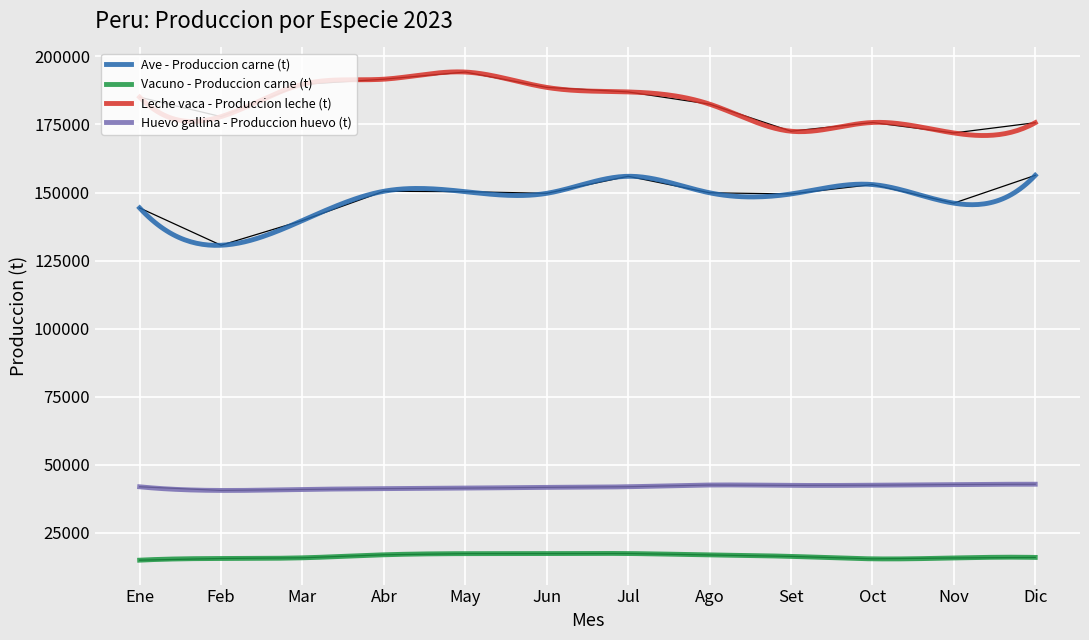

True or false: Leche vaca - Produccion leche (t) has a value of 323946.4 at Ago.

False